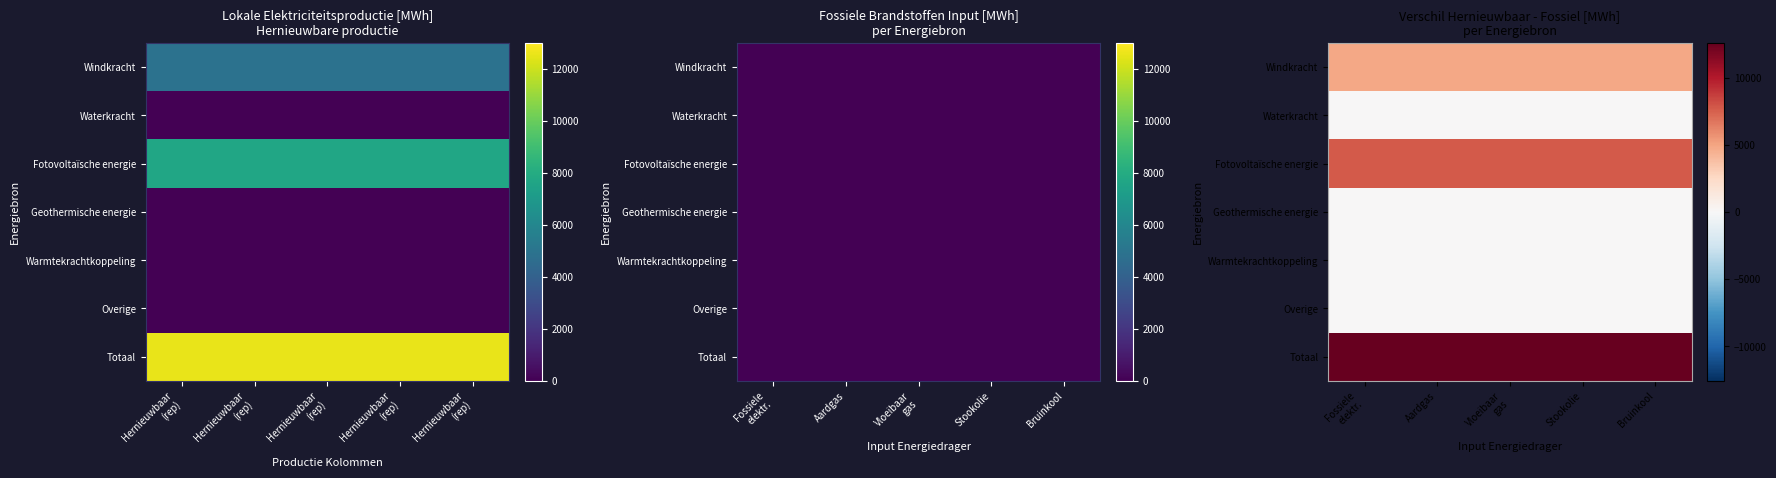

How many data points does each series have?

5